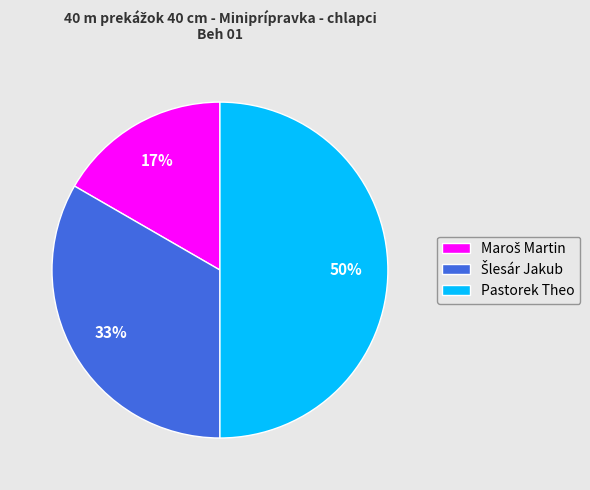

To the nearest percent, what is the average slice percentage?

33%